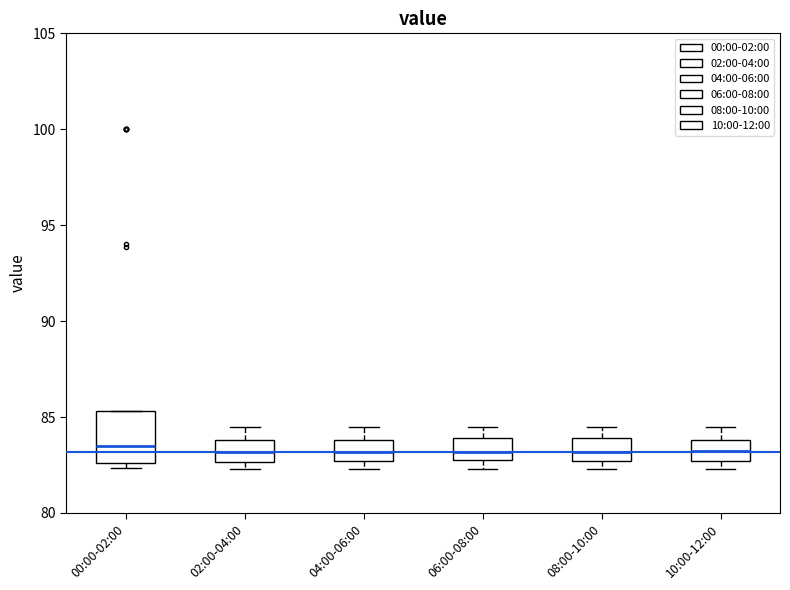

Reading left to right, read every box against the y-axis: the position of its median line, the range the box covers, and the ends of its whiskers. The values are not printed on the chart, so give them approximately, as read against the axis.

00:00-02:00: median 83.5, box 82.5 to 85.5, whiskers 82.5 (just below the box's lower edge) to 85.5
02:00-04:00: median 83.0, box 82.5 to 84.0, whiskers 82.5 (just below the box's lower edge) to 84.5
04:00-06:00: median 83.0, box 82.5 to 84.0, whiskers 82.5 (just below the box's lower edge) to 84.5
06:00-08:00: median 83.0 (inside the box), box 83.0 to 84.0, whiskers 82.5 to 84.5
08:00-10:00: median 83.0, box 82.5 to 84.0, whiskers 82.5 (just below the box's lower edge) to 84.5
10:00-12:00: median 83.5, box 82.5 to 84.0, whiskers 82.5 (just below the box's lower edge) to 84.5